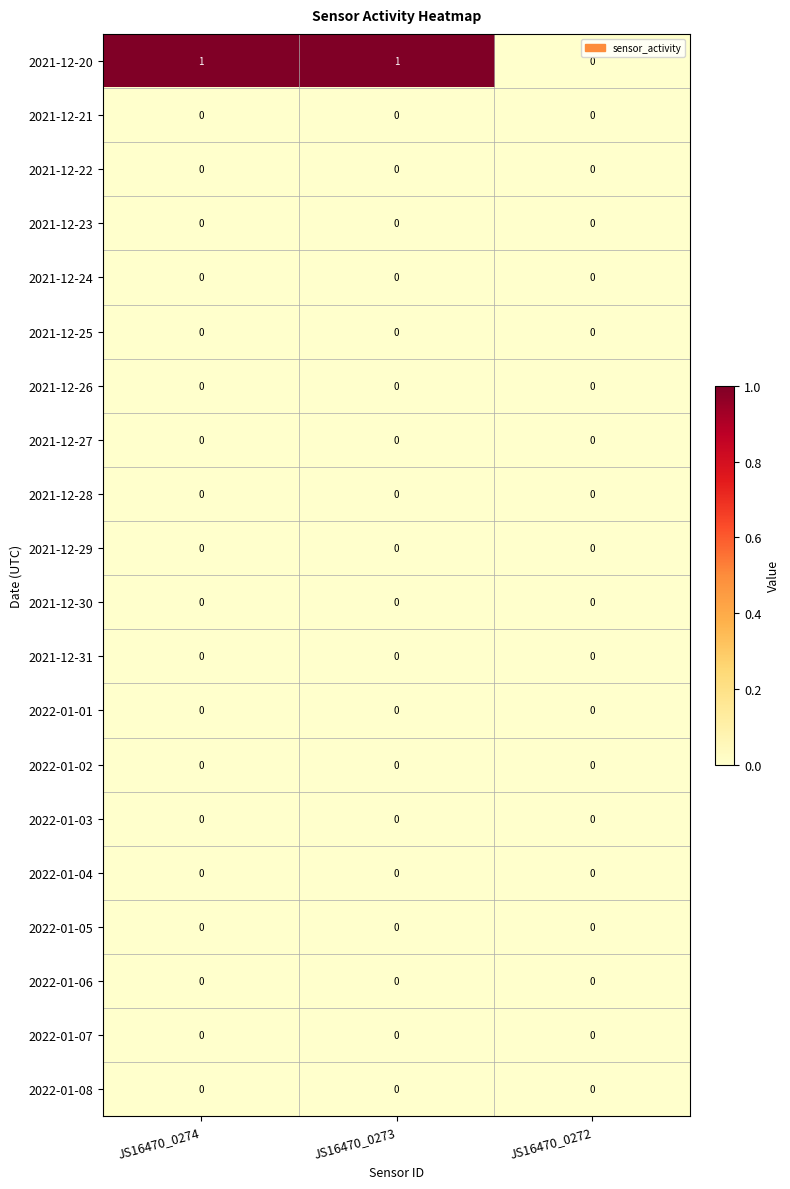

Which series has the widest spread of values?

2021-12-20